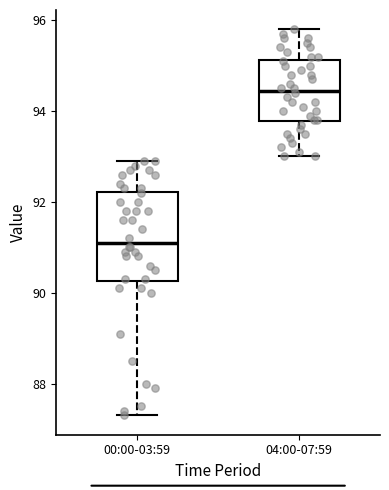

Reading left to right, read every box against the y-axis: the position of its median line, the range the box covers, and the ends of its whiskers. The values are not printed on the chart, so give them approximately, as read against the axis.

00:00-03:59: median 91.2, box 90.2 to 92.2, whiskers 87.4 to 93.0
04:00-07:59: median 94.4, box 93.8 to 95.2, whiskers 93.0 to 95.8